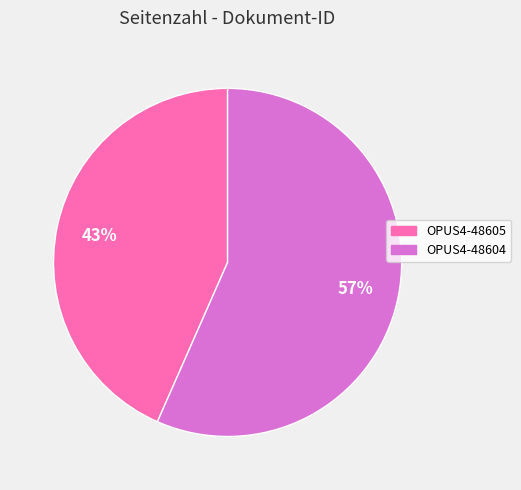

What percentage is the OPUS4-48605 slice, to the nearest percent?

43%